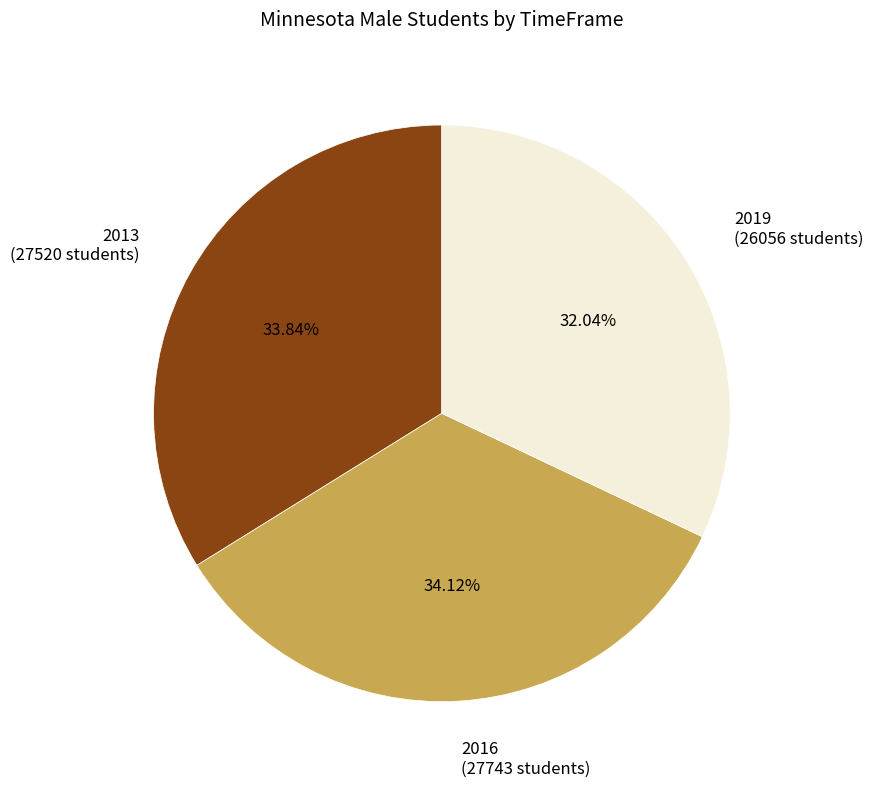

What is the smallest slice in the pie chart?

2019